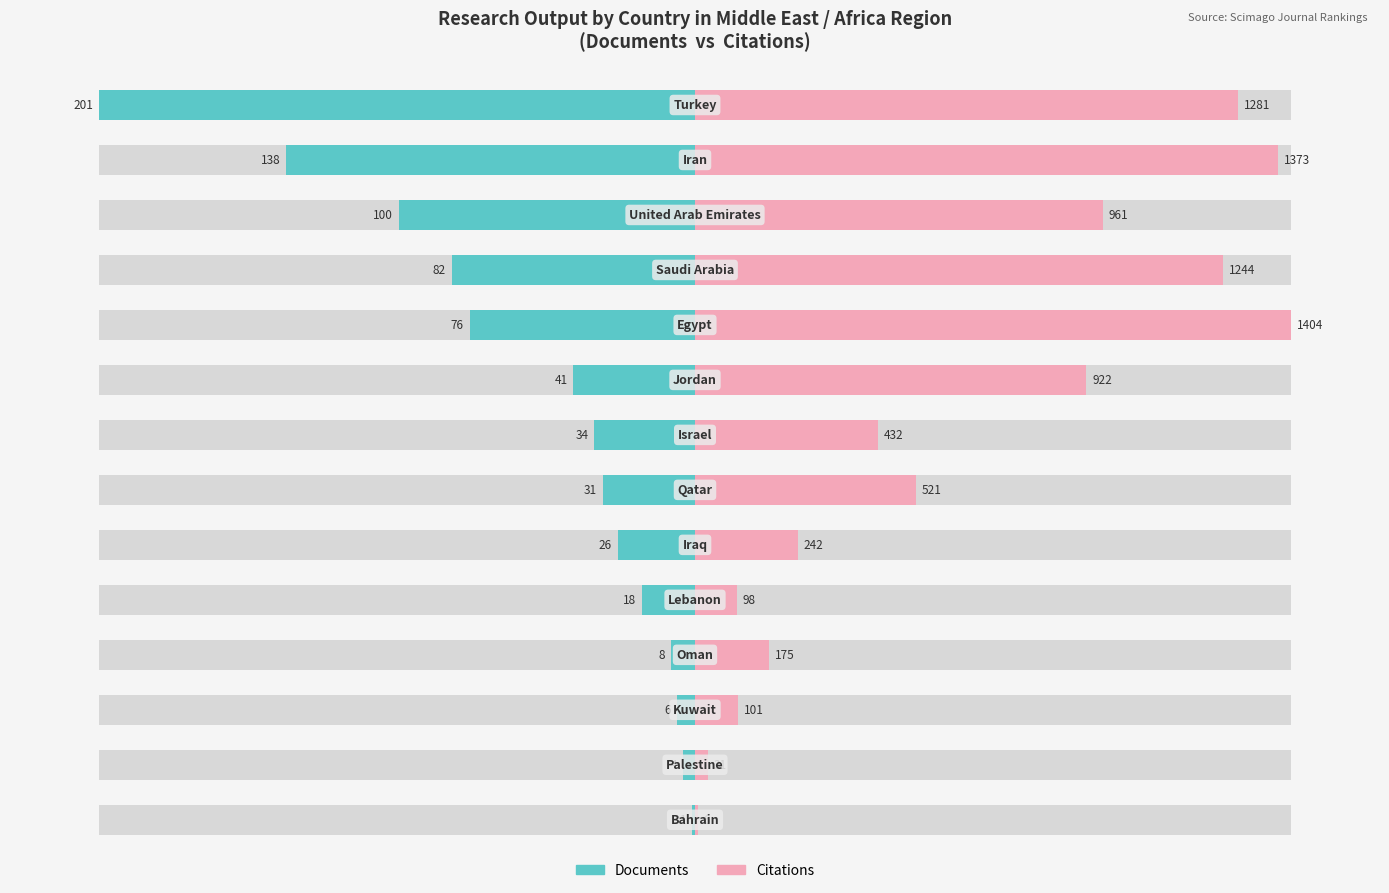

What is the difference between the Documents values at 11 and 12?

1.0